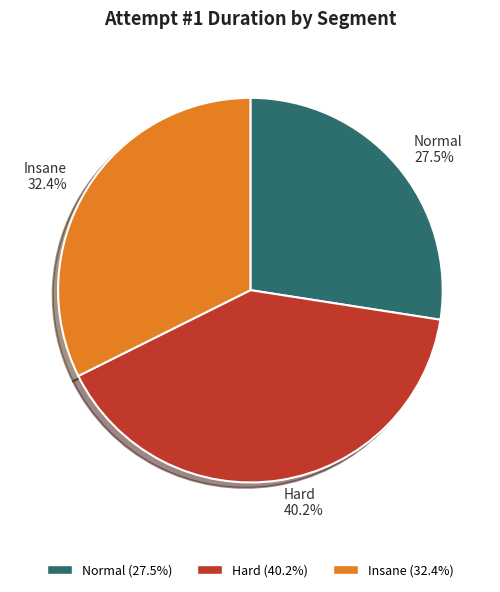

To the nearest percent, what is the difference between the largest and smallest slice percentages?

13%